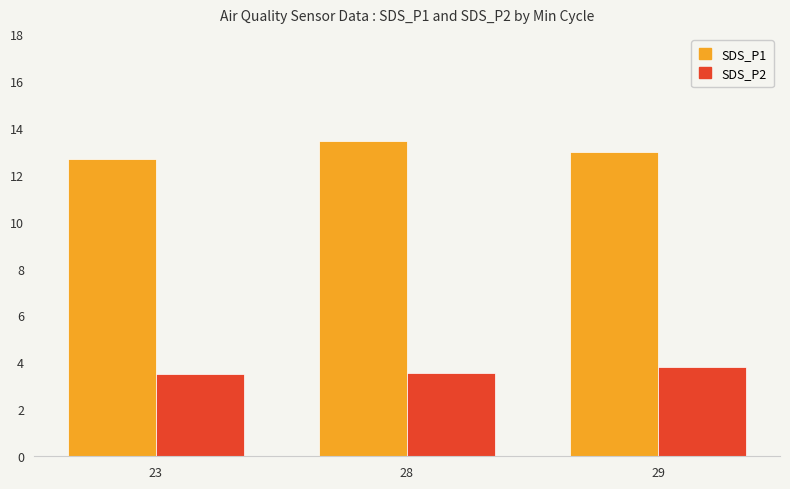

At 23, list the series in order from smallest to largest.

SDS_P2, SDS_P1